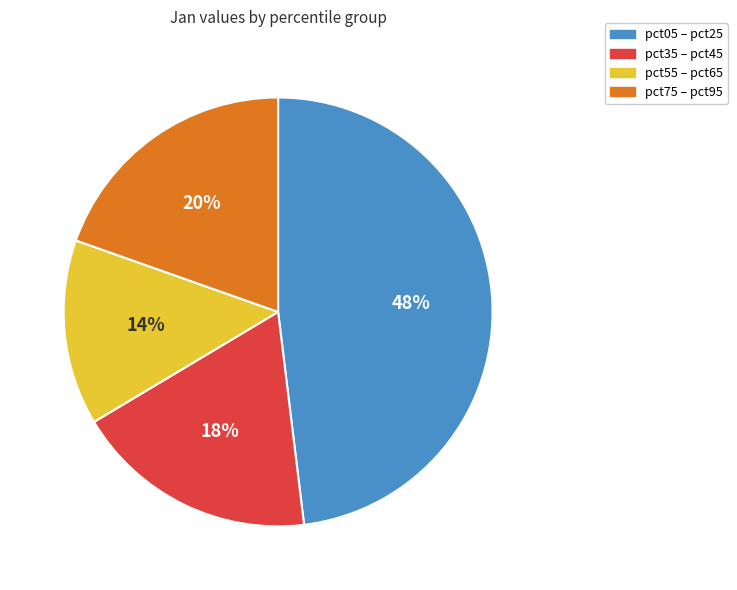

Is it true that pct05 – pct25 is 48% of the pie?

True